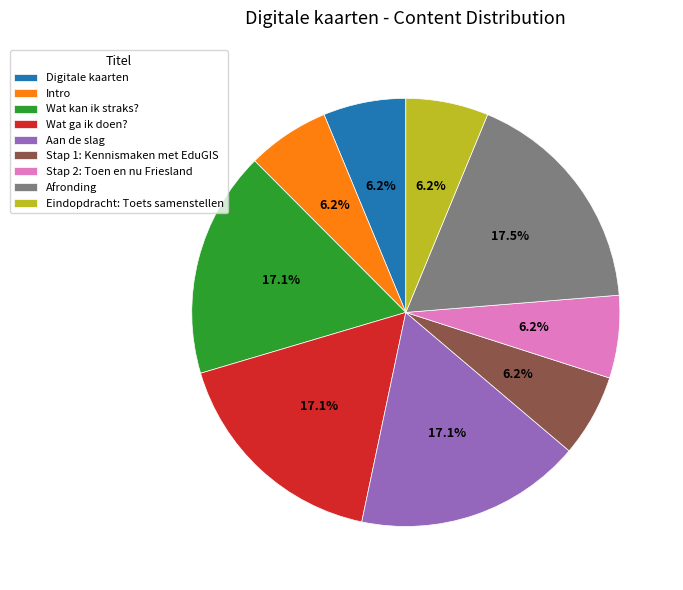

What percentage is the Digitale kaarten slice, to the nearest percent?

6%